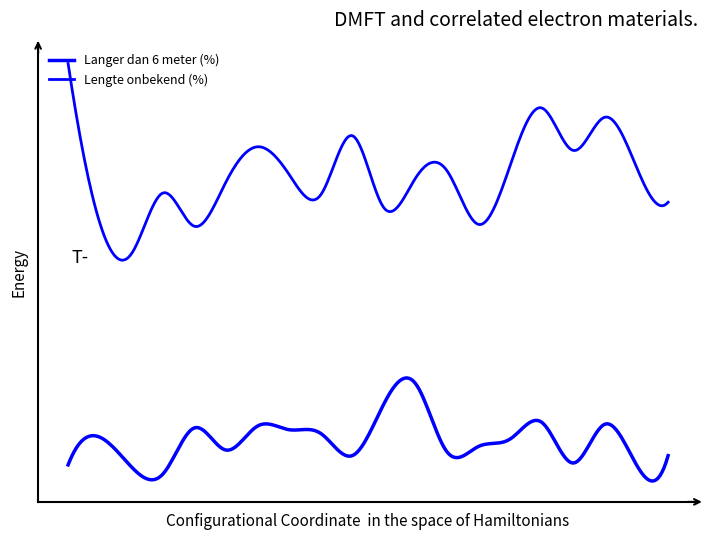

Does the chart have visible grid lines?

No